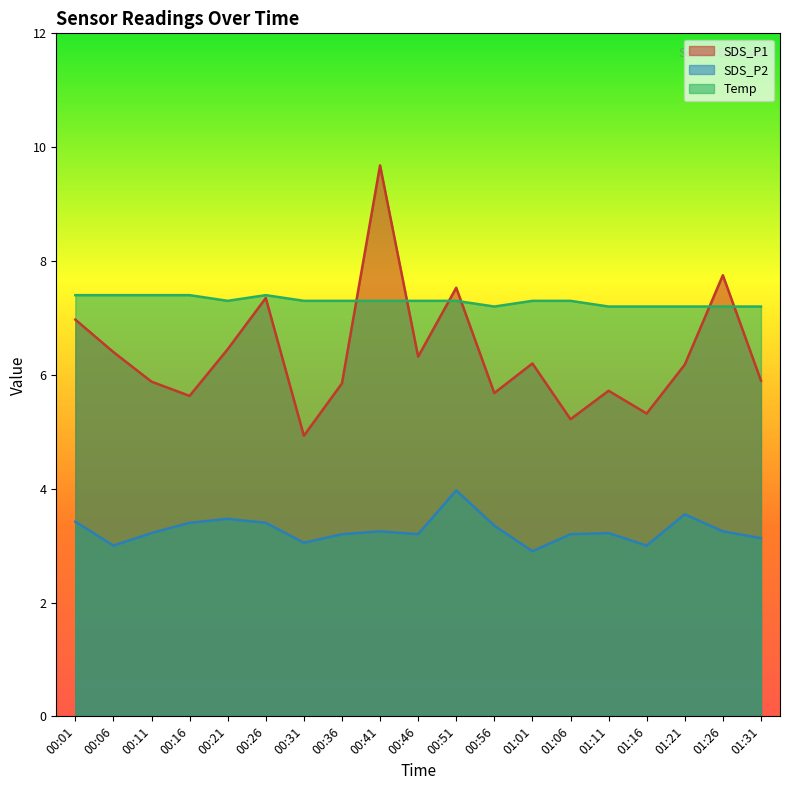

True or false: SDS_P2 and Temp intersect in this chart.

False